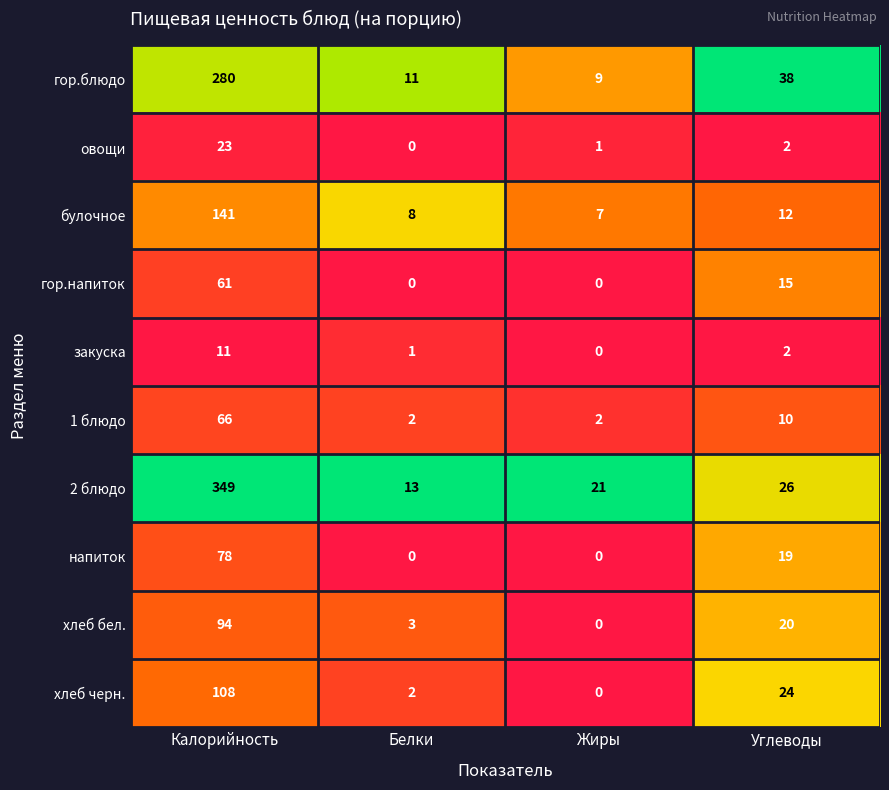

List the series in order of their peak value, lowest first.

закуска, овощи, гор.напиток, 1 блюдо, напиток, хлеб бел., хлеб черн., булочное, гор.блюдо, 2 блюдо